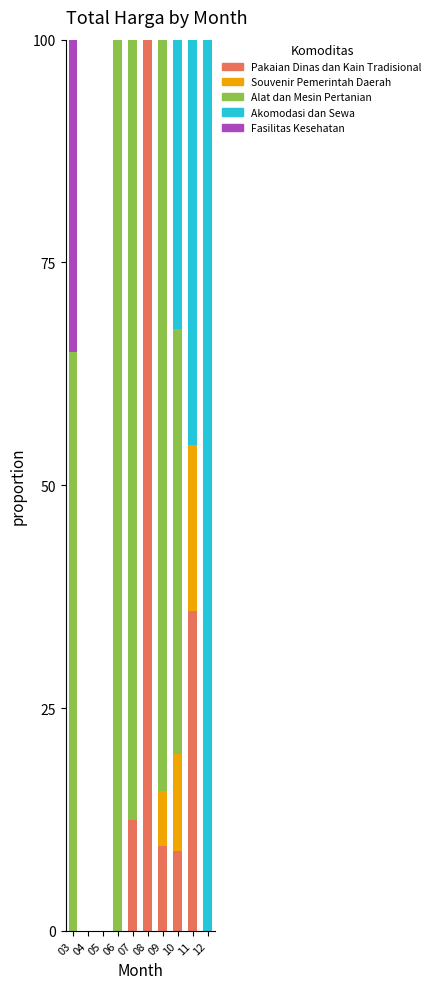

At which label does Pakaian Dinas dan Kain Tradisional reach its peak?

08